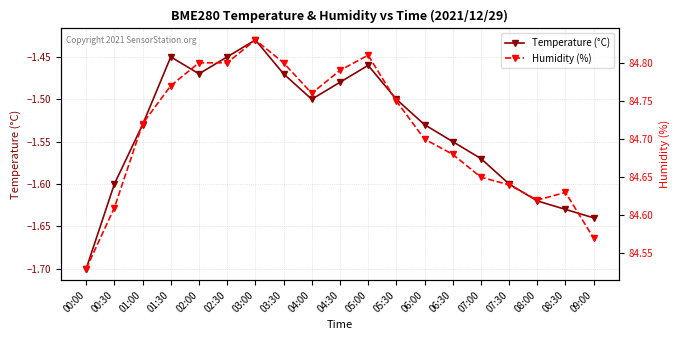

What are all the series names shown in the legend?

Temperature (°C), Humidity (%)